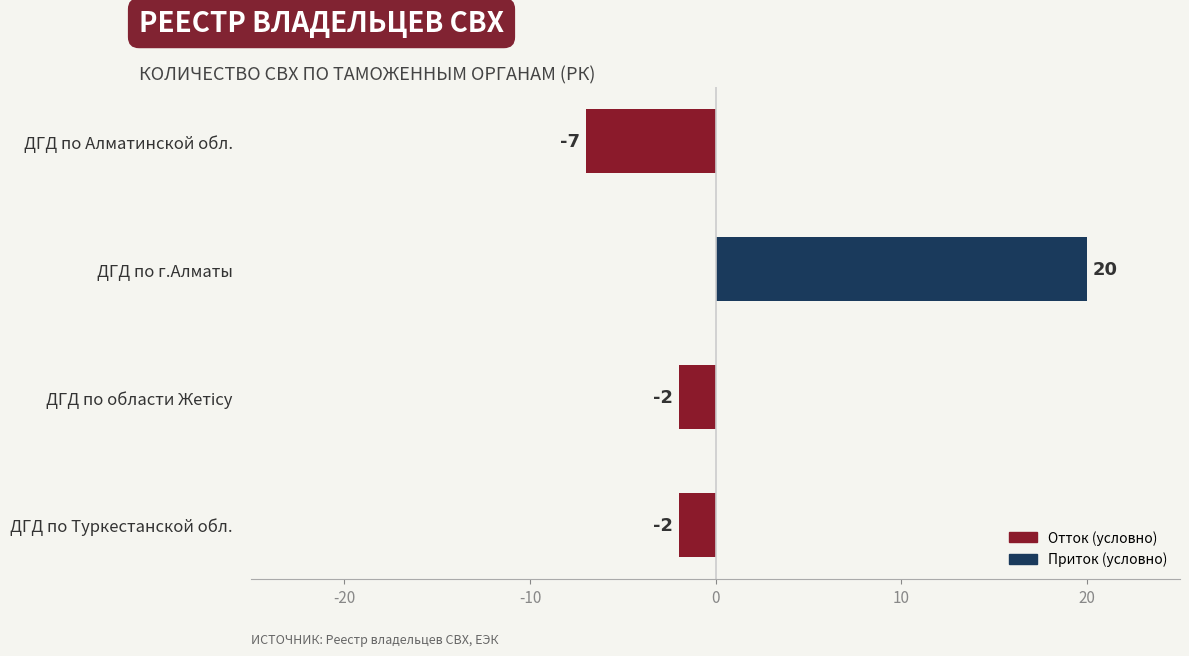

What value does the data have at ДГД по Алматинской обл., to the nearest 10?

-10